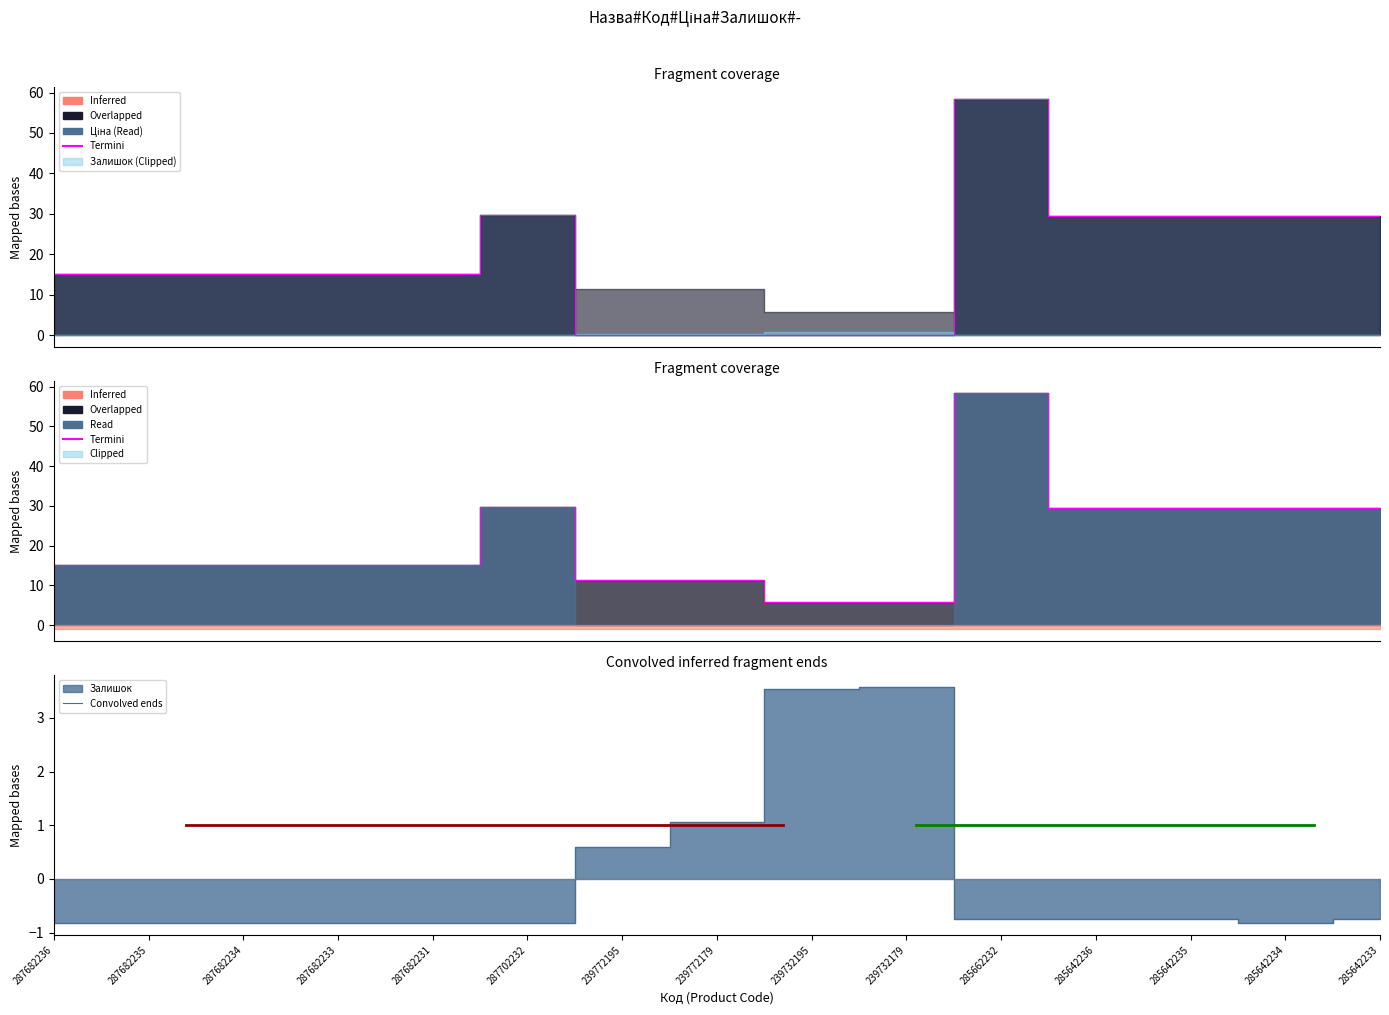

What is the difference between the Termini values at 287682234 and 287702232?

14.6